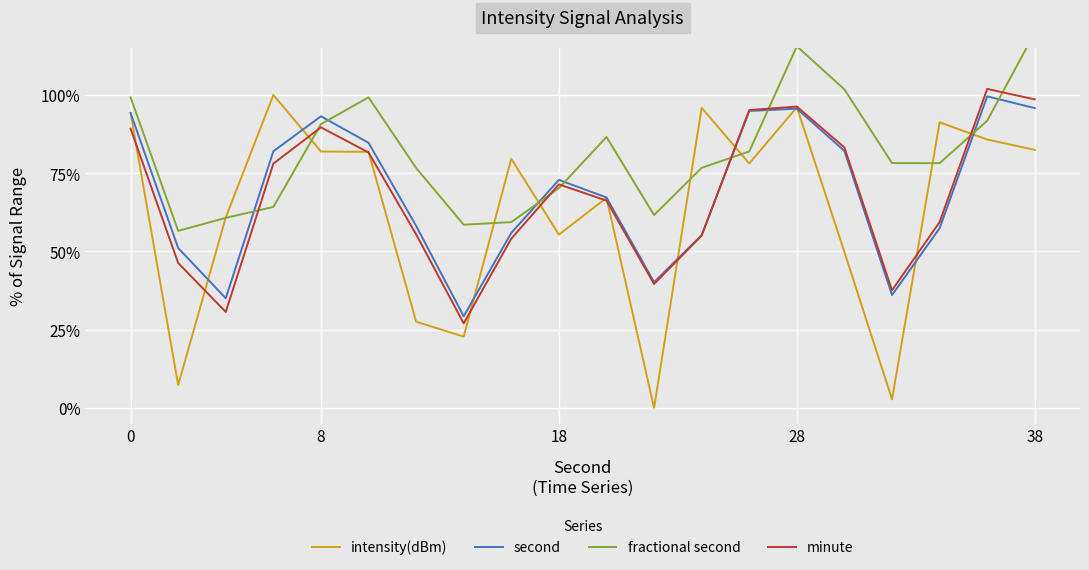

True or false: intensity(dBm) and minute intersect in this chart.

True